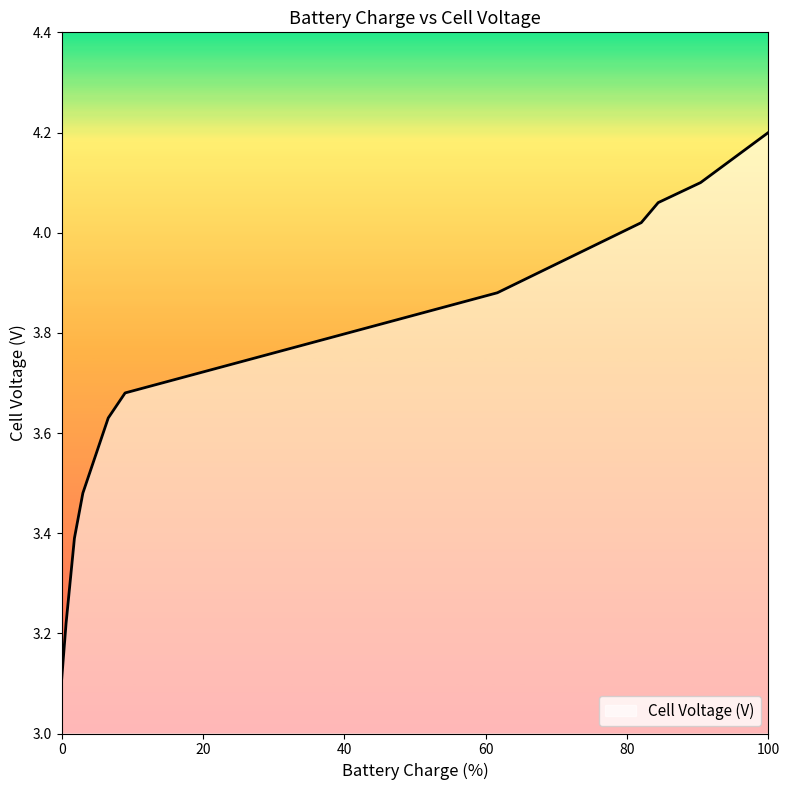

What is the difference between the maximum and minimum values?

1.1